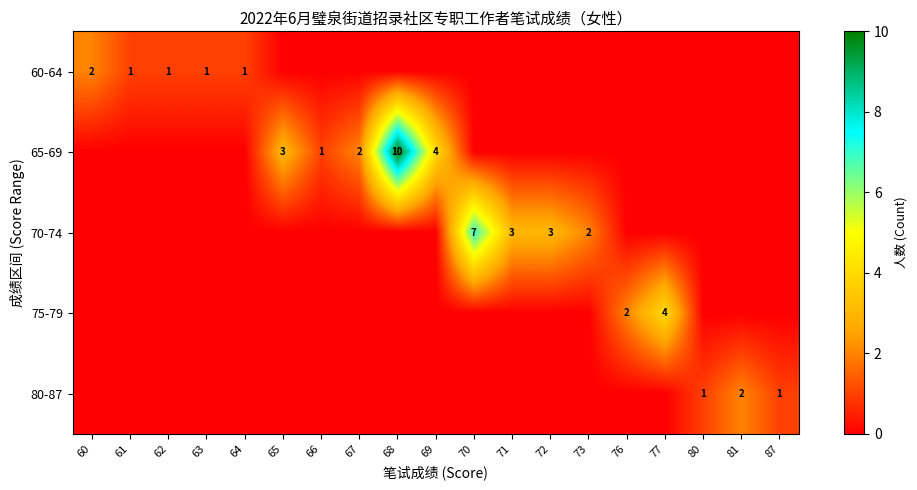

The 65-69 series shows 17 at 68. True or false?

False